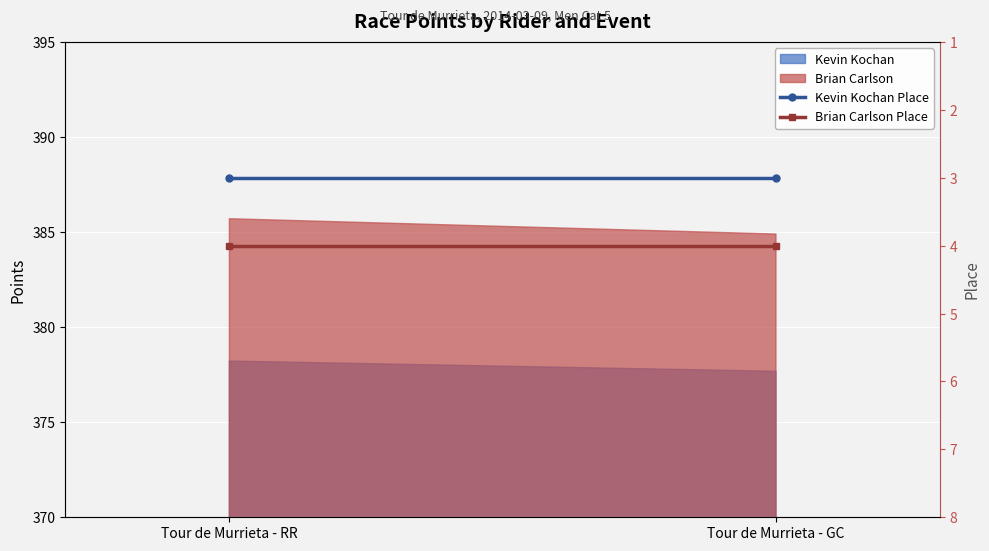

What is the sum of all Kevin Kochan Place values?

6